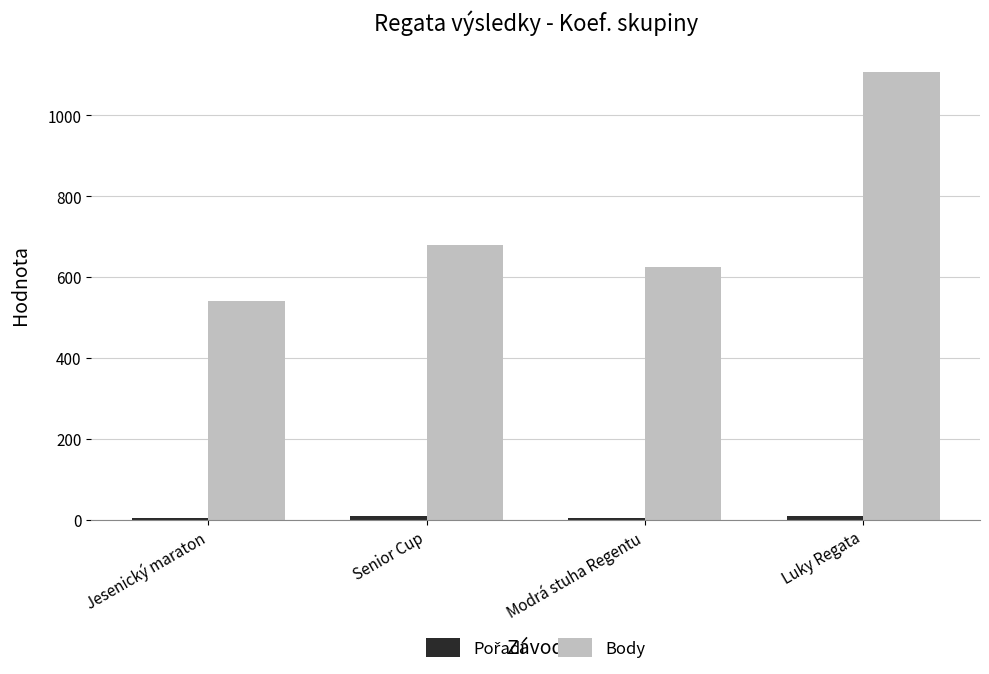

Are the bars horizontal?

No